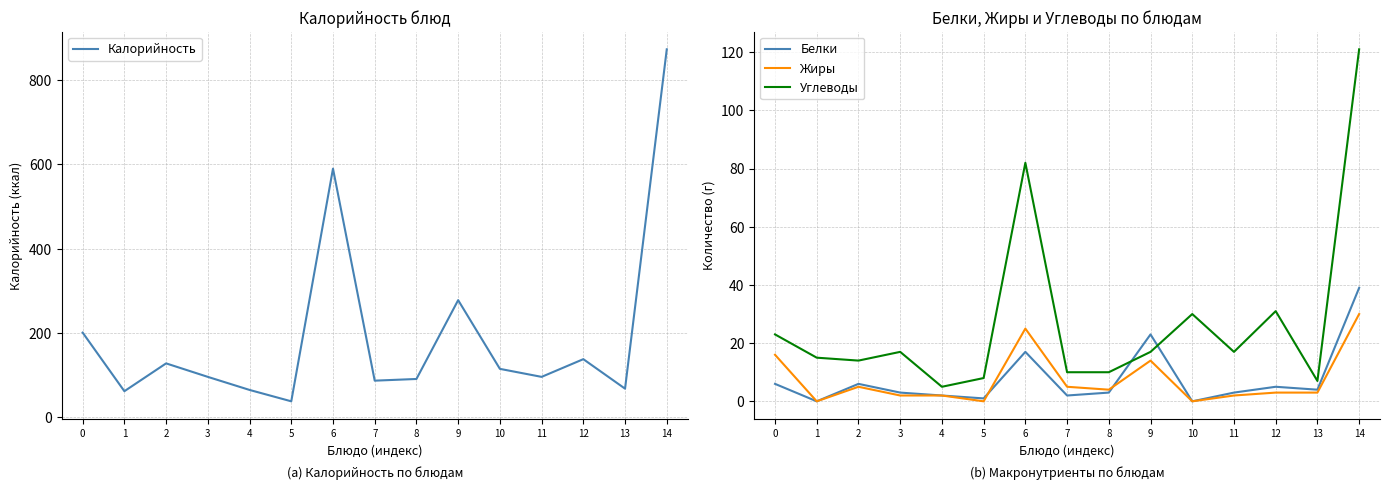

What is the spread (max minus min) of values at 10?

115